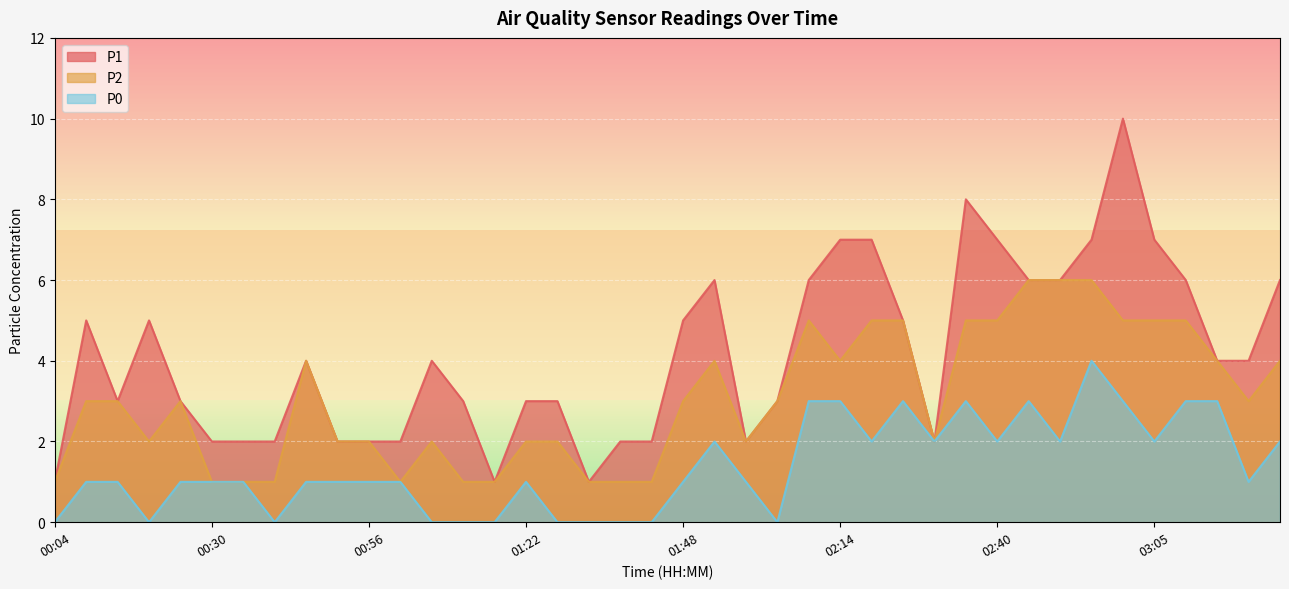

Where is P2 nearest to the value 3?

00:09